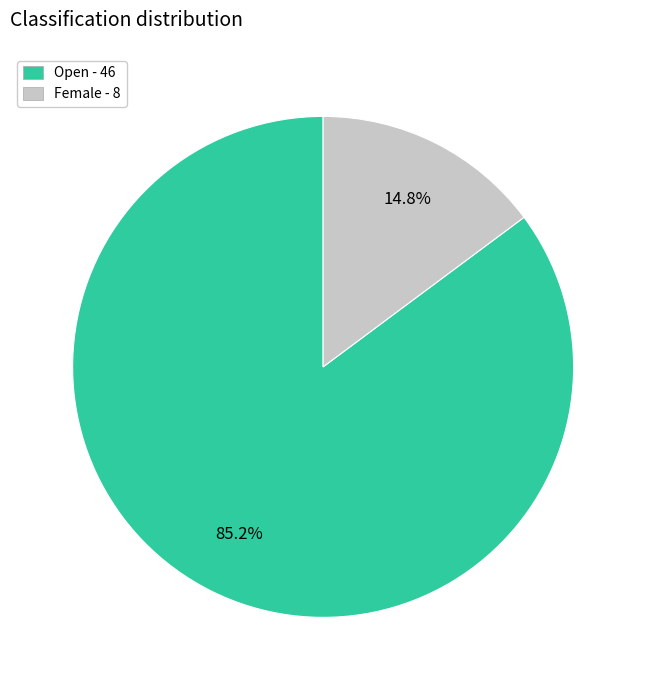

True or false: Female accounts for 15% of the total.

True